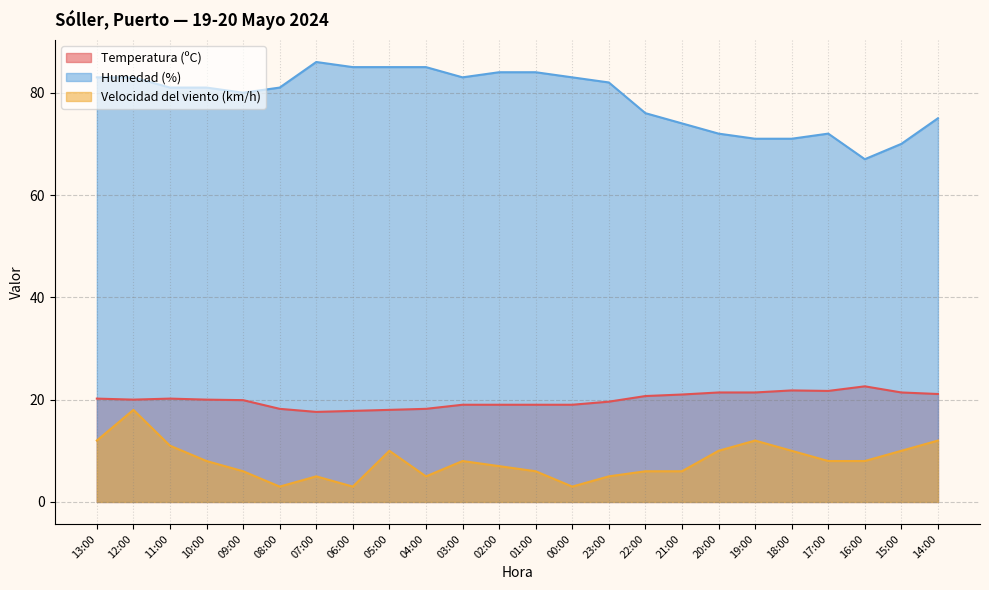

True or false: Velocidad del viento (km/h) has more than 0 interior local peaks.

True